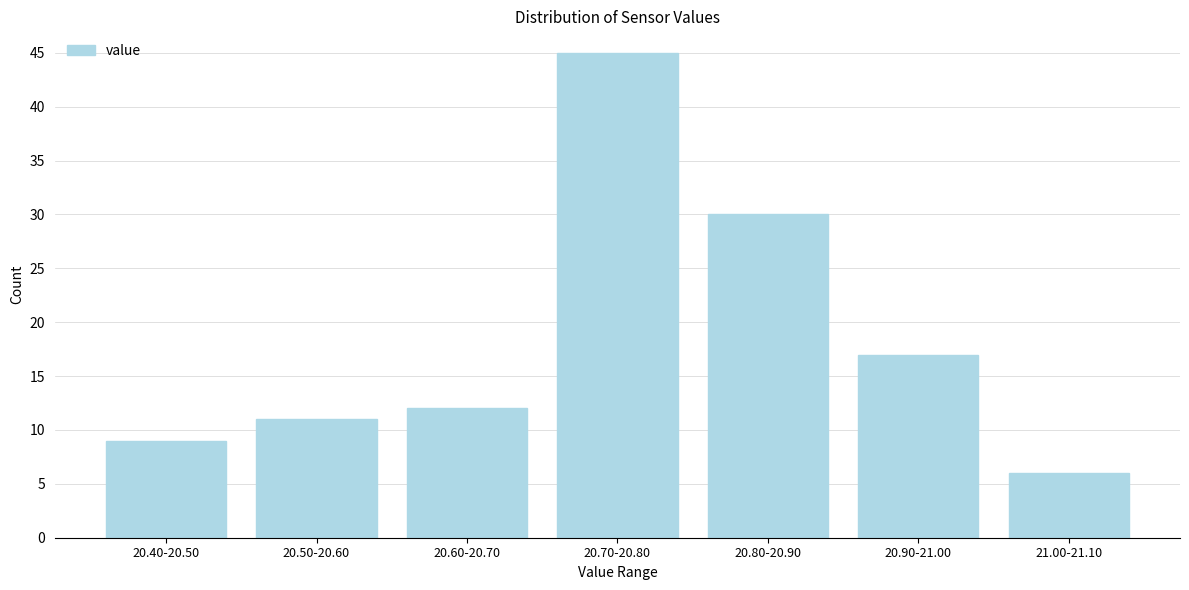

Reading left to right, extract all data points from this chart.

9	11	12	45	30	17	6